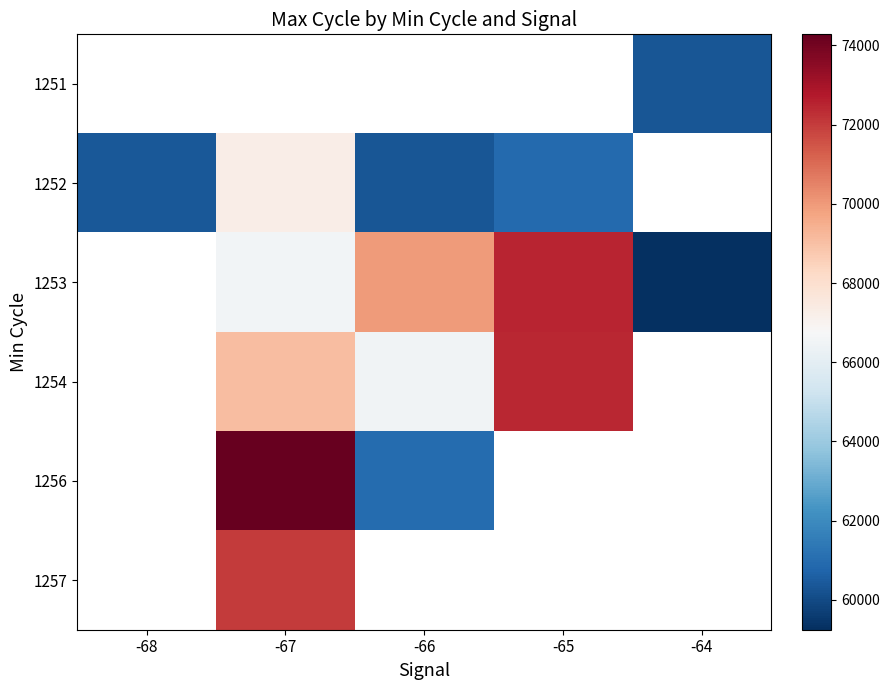

Is it true that 1254 equals 69057.8 at -67?

True